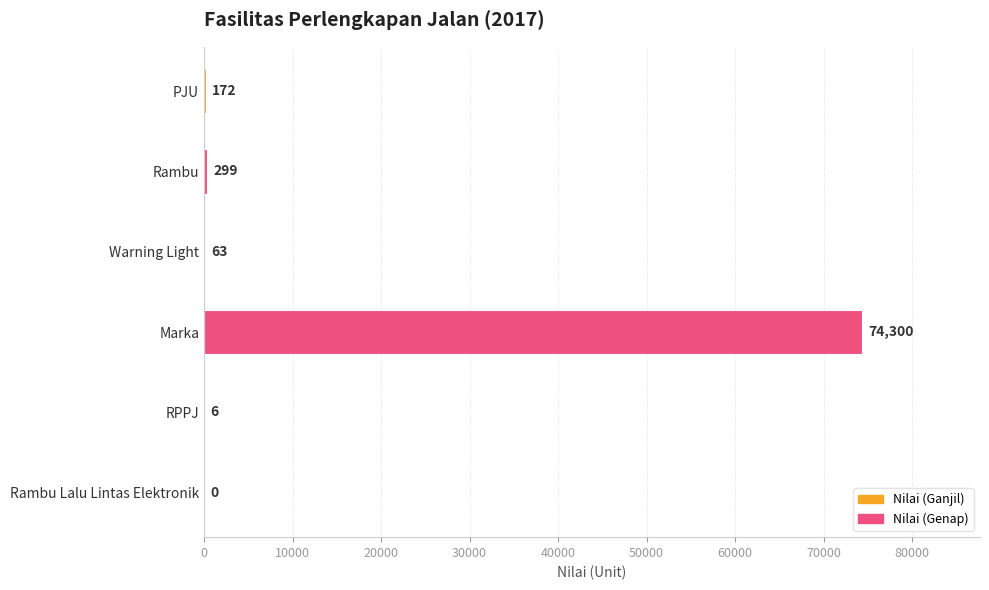

The value at Marka is 74300. True or false?

True